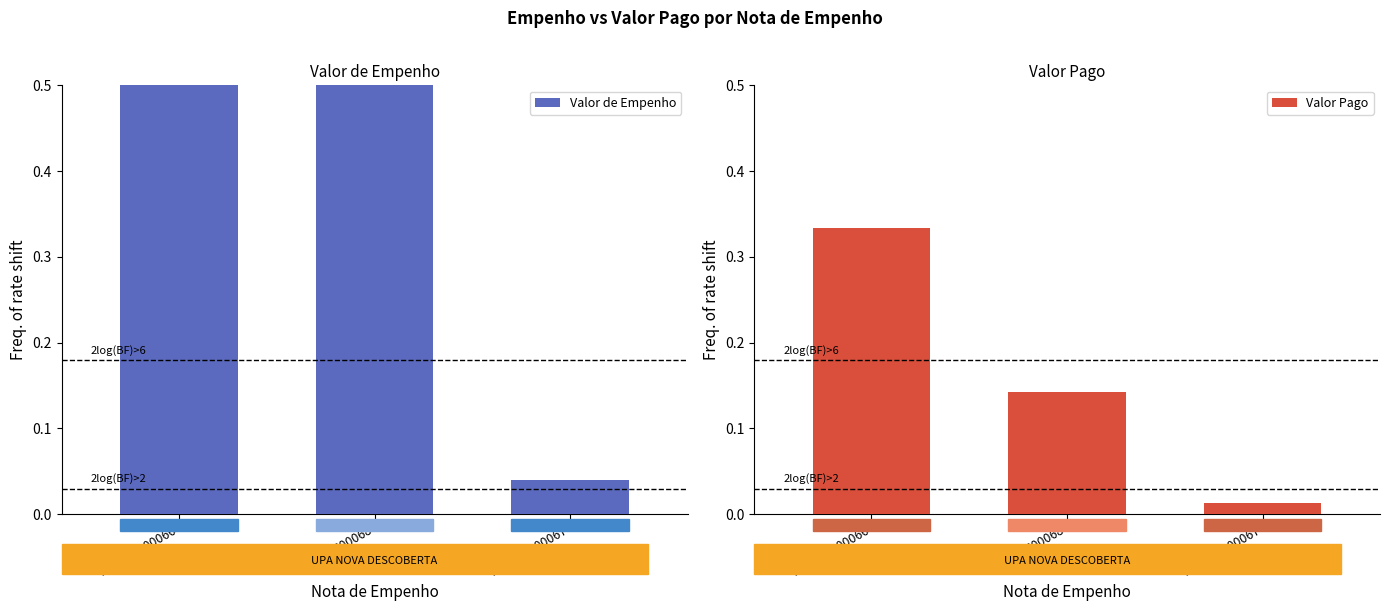

The Valor Pago series shows 0.0 at 2024NE00068. True or false?

False